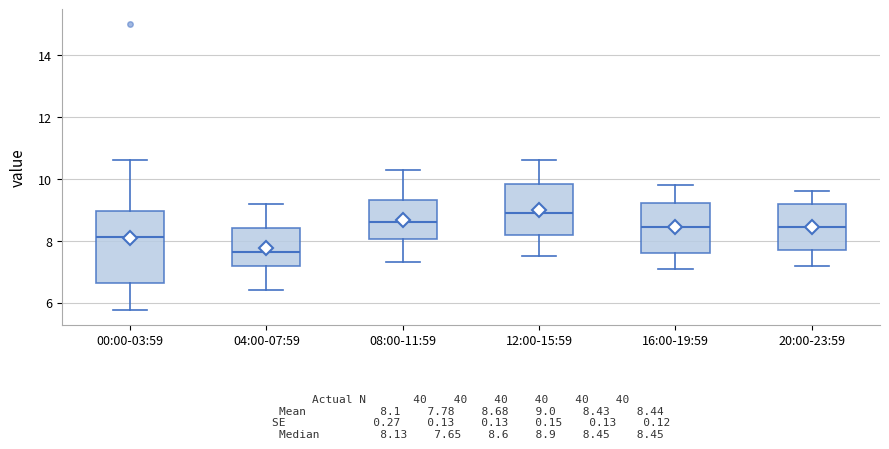

Comparing the boxes themselves (not the whiskers), which one is the tallest?

00:00-03:59